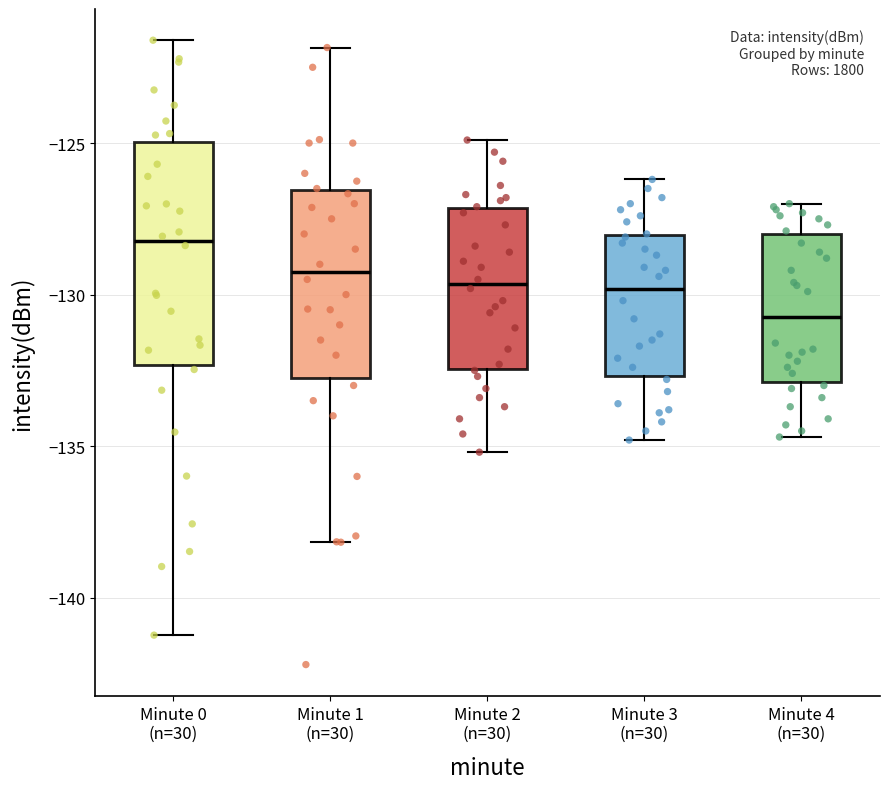

Reading left to right, read every box against the y-axis: the position of its median line, the range the box covers, and the ends of its whiskers. The values are not printed on the chart, so give them approximately, as read against the axis.

Minute 0 (n=30): median -128.0, box -132.5 to -125.0, whiskers -141.0 to -121.5
Minute 1 (n=30): median -129.0, box -132.5 to -126.5, whiskers -138.0 to -122.0
Minute 2 (n=30): median -129.5, box -132.5 to -127.0, whiskers -135.0 to -125.0
Minute 3 (n=30): median -130.0, box -132.5 to -128.0, whiskers -135.0 to -126.0
Minute 4 (n=30): median -130.5, box -133.0 to -128.0, whiskers -134.5 to -127.0